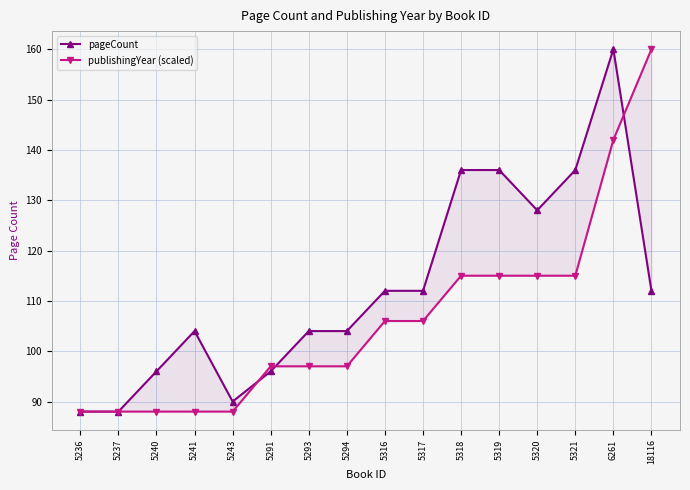

What is the value of the publishingYear (scaled) point at the 16th from the left?

160